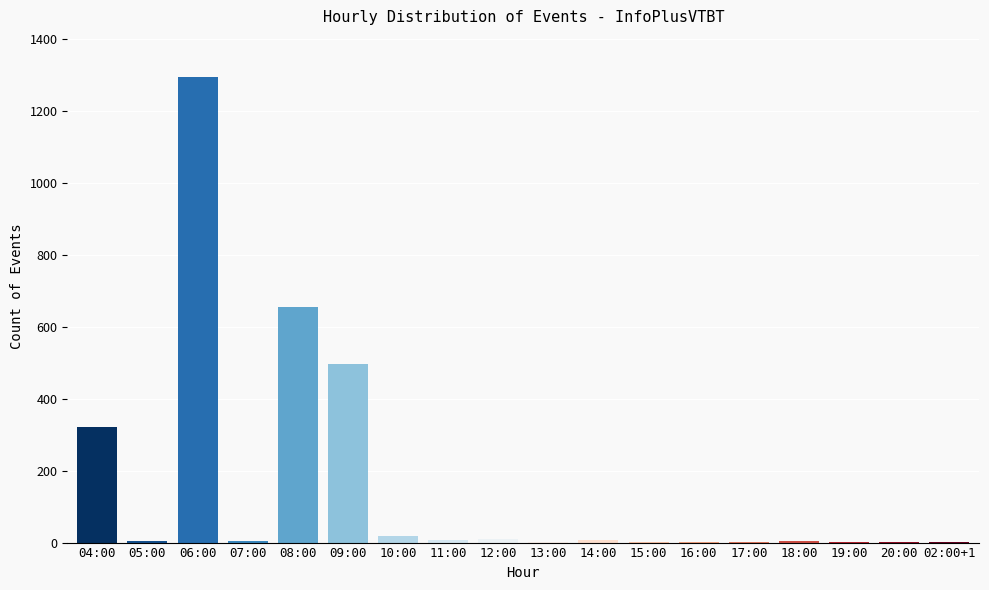

What is the change in value from 10:00 to 20:00?

-17